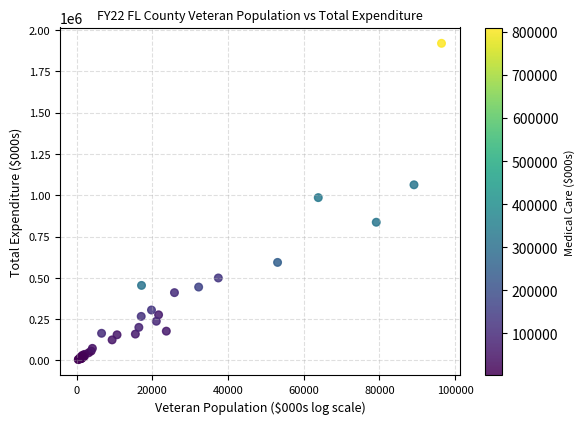

What Y value in the scatter plot is closest to 962213?

985565.1